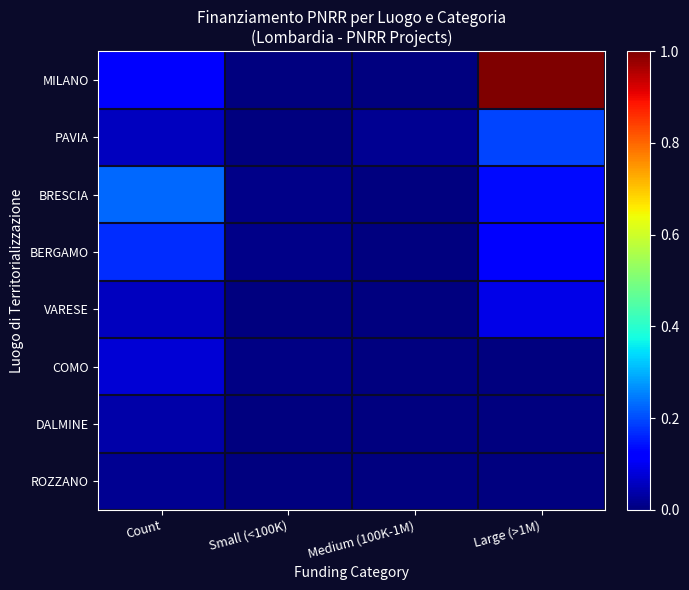

Reading left to right, what are all the values shown in this chart?

MILANO: Count=0.1	Small (<100K)=0.0	Medium (100K-1M)=0.0	Large (>1M)=1.0
PAVIA: Count=0.1	Small (<100K)=0.0	Medium (100K-1M)=0.0	Large (>1M)=0.2
BRESCIA: Count=0.2	Small (<100K)=0.0	Medium (100K-1M)=0.0	Large (>1M)=0.1
BERGAMO: Count=0.2	Small (<100K)=0.0	Medium (100K-1M)=0.0	Large (>1M)=0.1
VARESE: Count=0.1	Small (<100K)=0.0	Medium (100K-1M)=0.0	Large (>1M)=0.1
COMO: Count=0.1	Small (<100K)=0.0	Medium (100K-1M)=0.0	Large (>1M)=0.0
DALMINE: Count=0.0	Small (<100K)=0.0	Medium (100K-1M)=0.0	Large (>1M)=0.0
ROZZANO: Count=0.0	Small (<100K)=0.0	Medium (100K-1M)=0.0	Large (>1M)=0.0